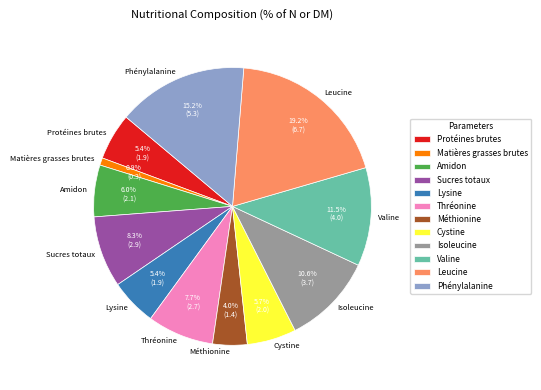

Which slice is the smallest?

Matières grasses brutes